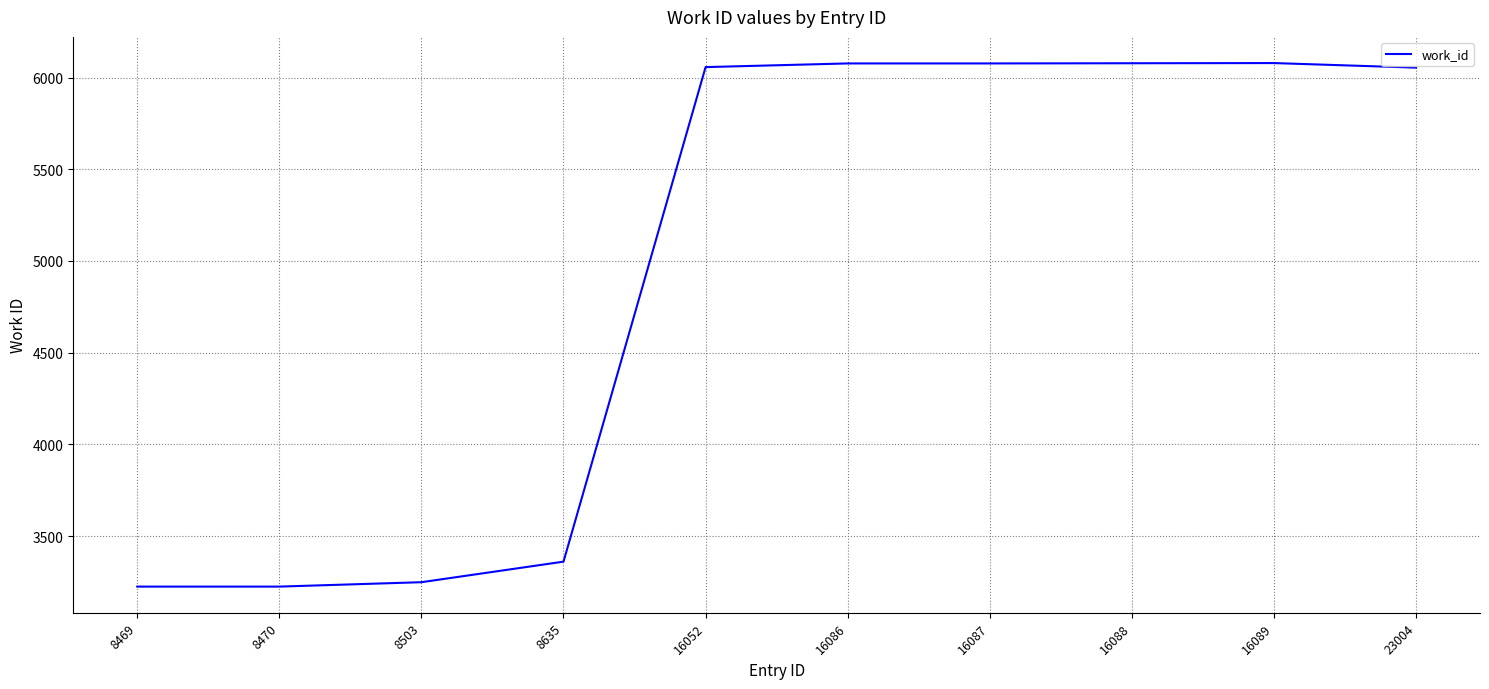

What is the minimum value shown in the chart?

3225